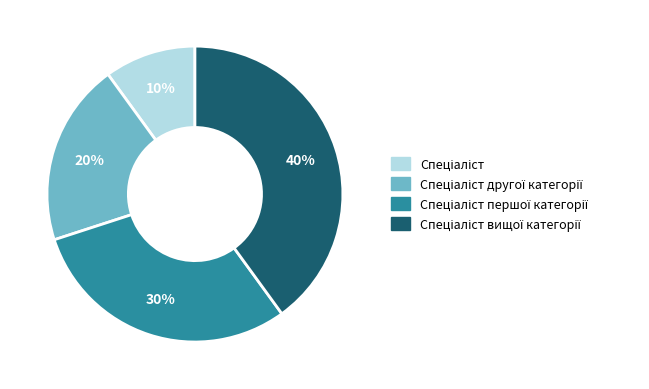

Count the number of slices in the pie.

4